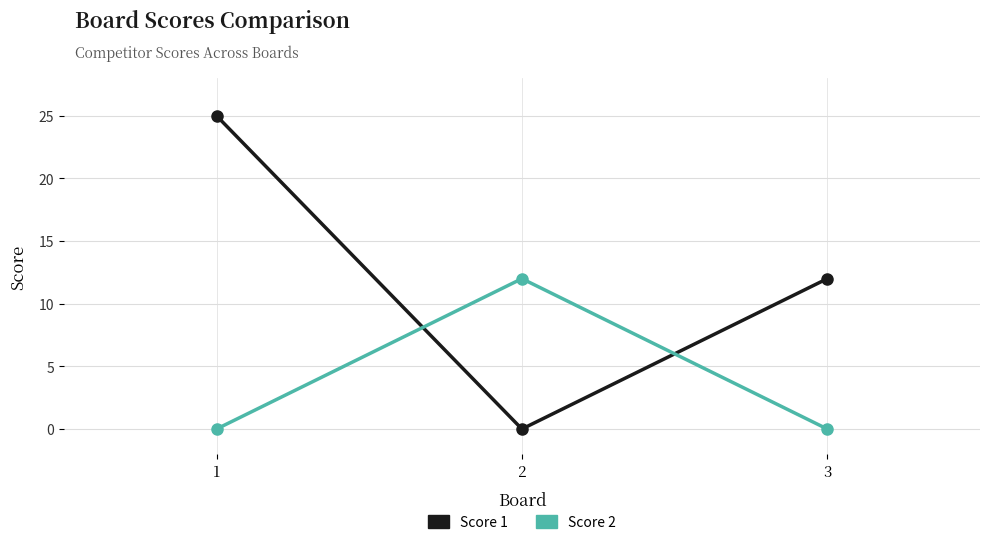

At 3, list the series in order from smallest to largest.

Score 2, Score 1